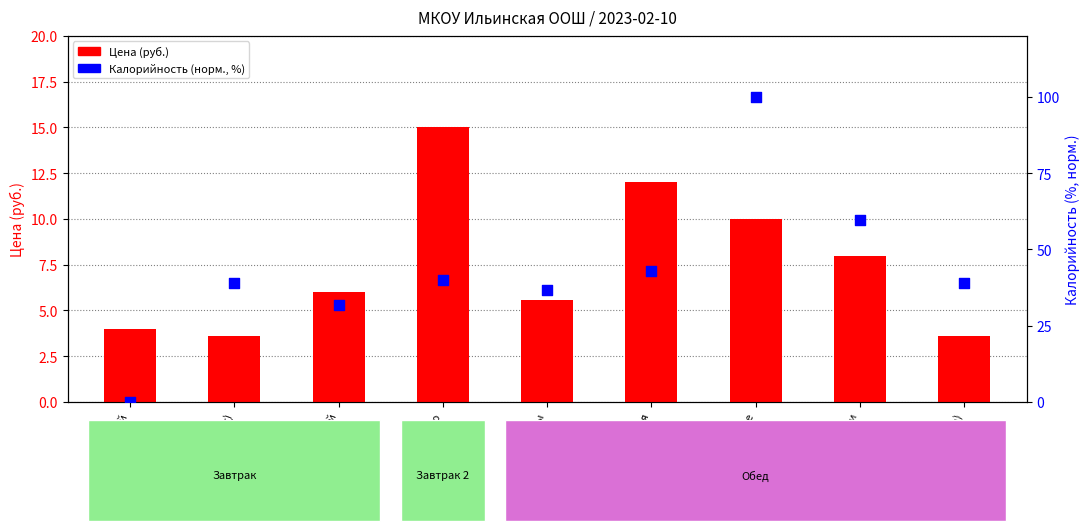

What are all the series names shown in the legend?

Цена (руб.), Калорийность (норм., %)